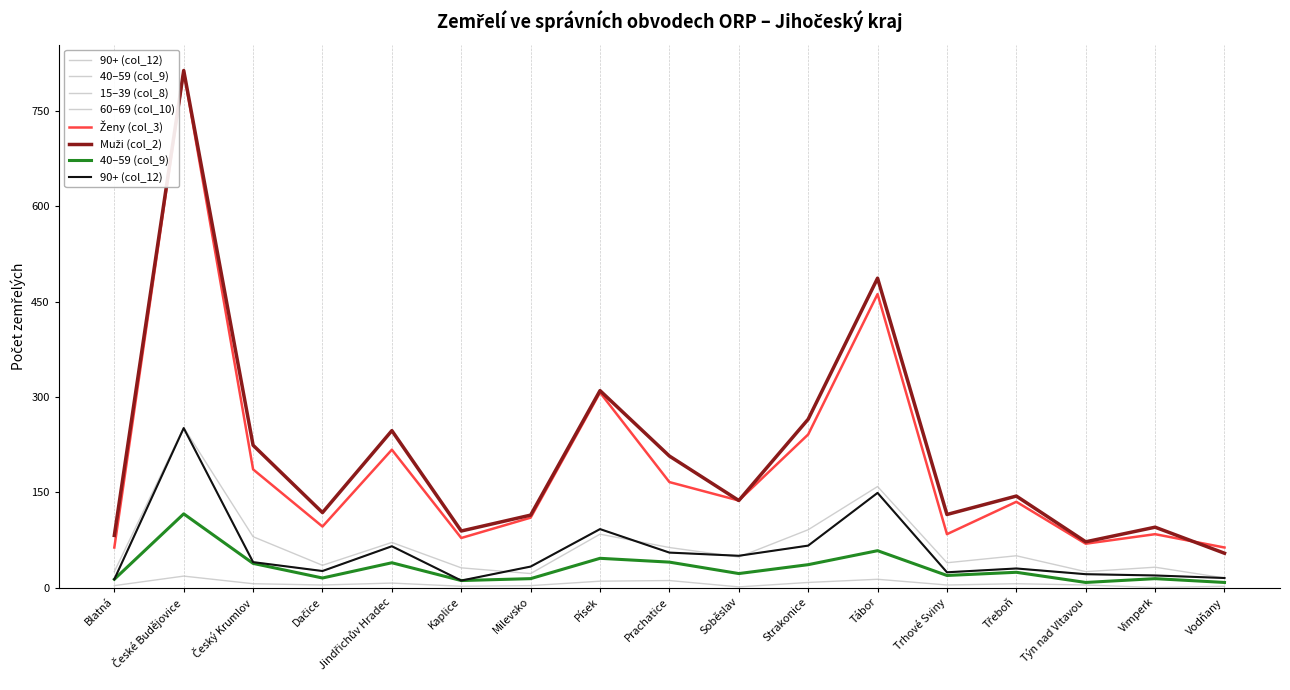

The 90+ (col_12) series shows 112 at Strakonice. True or false?

False